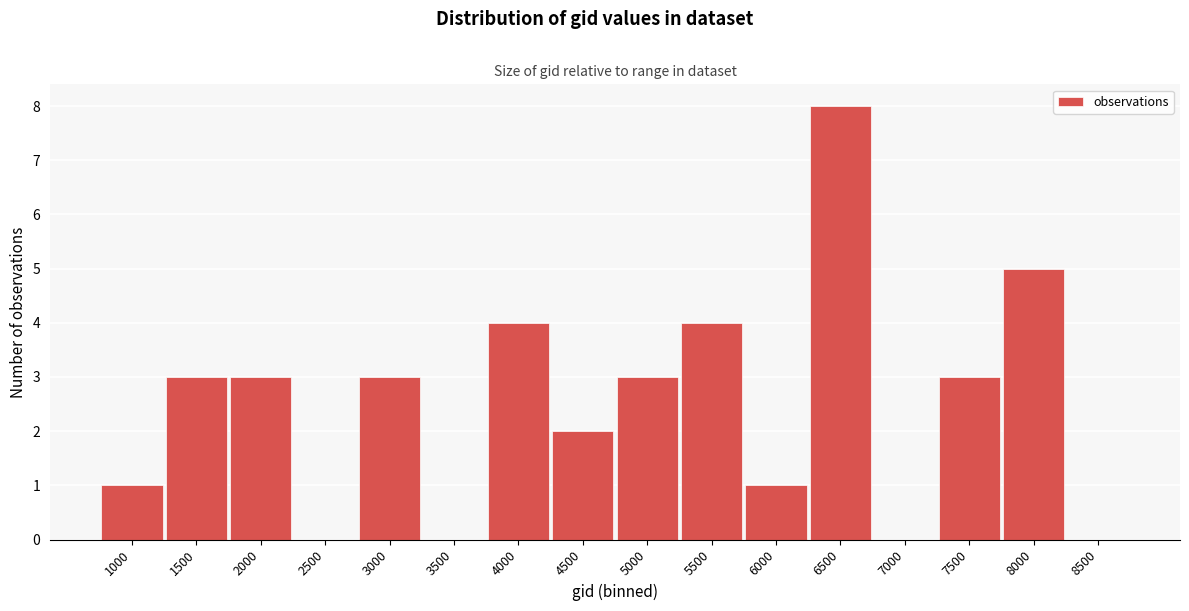

Reading left to right, list all the values displayed in this chart.

1000=1	1500=3	2000=3	2500=0	3000=3	3500=0	4000=4	4500=2	5000=3	5500=4	6000=1	6500=8	7000=0	7500=3	8000=5	8500=0